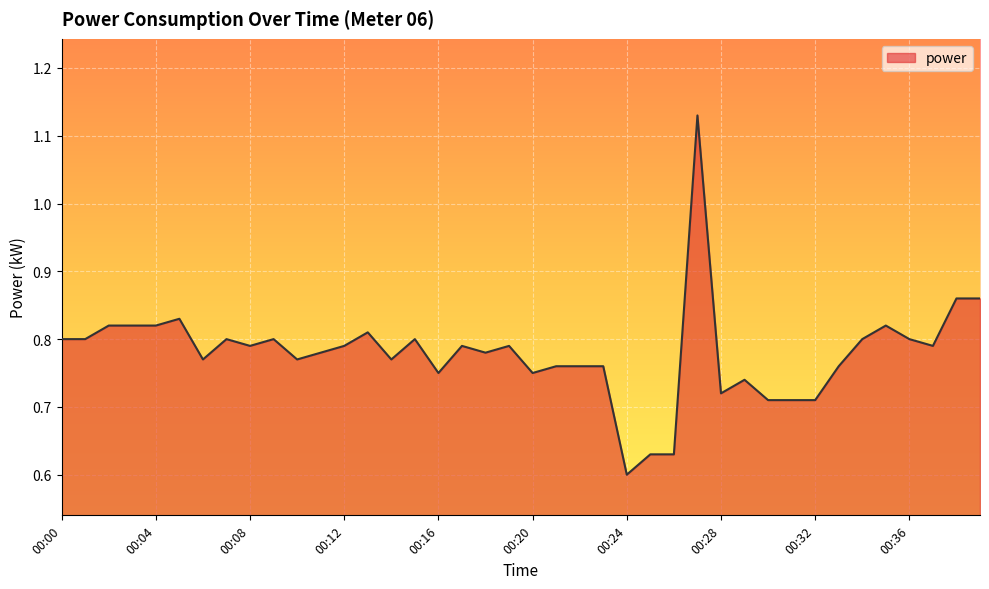

Reading left to right, transcribe all the data shown in this chart.

0.8	0.8	0.8	0.8	0.8	0.8	0.8	0.8	0.8	0.8	0.8	0.8	0.8	0.8	0.8	0.8	0.8	0.8	0.8	0.8	0.8	0.8	0.8	0.8	0.6	0.6	0.6	1.1	0.7	0.7	0.7	0.7	0.7	0.8	0.8	0.8	0.8	0.8	0.9	0.9